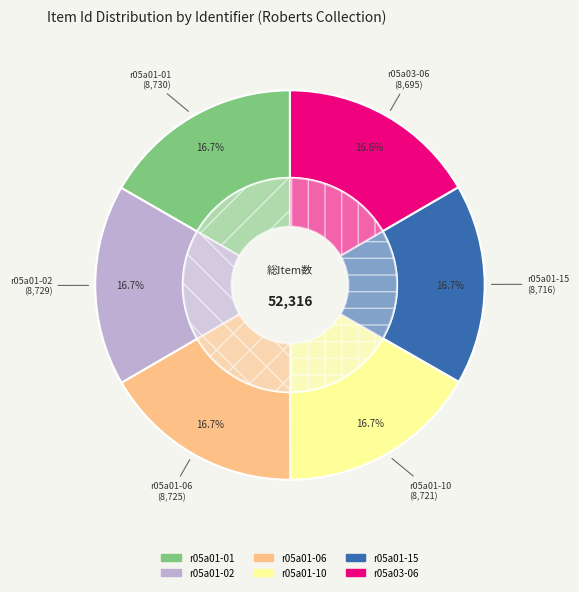

What percentage is NOT represented by r05a01-02?

83.3%